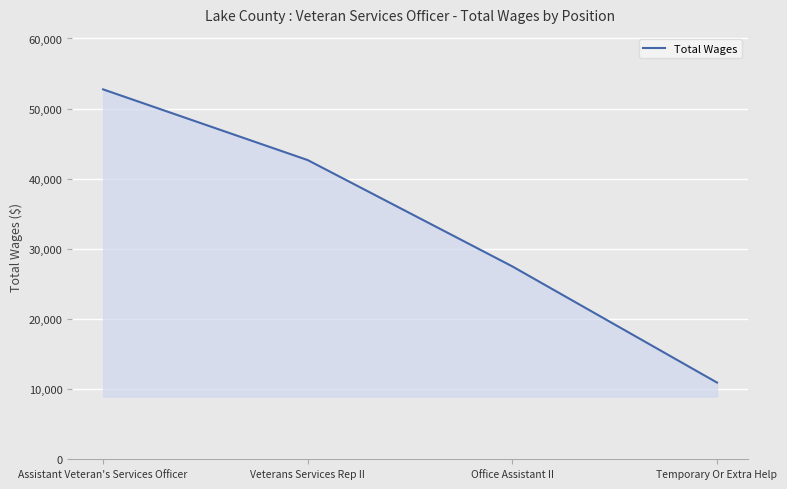

List the labels in order of value, largest first.

Assistant Veteran's Services Officer, Veterans Services Rep II, Office Assistant II, Temporary Or Extra Help